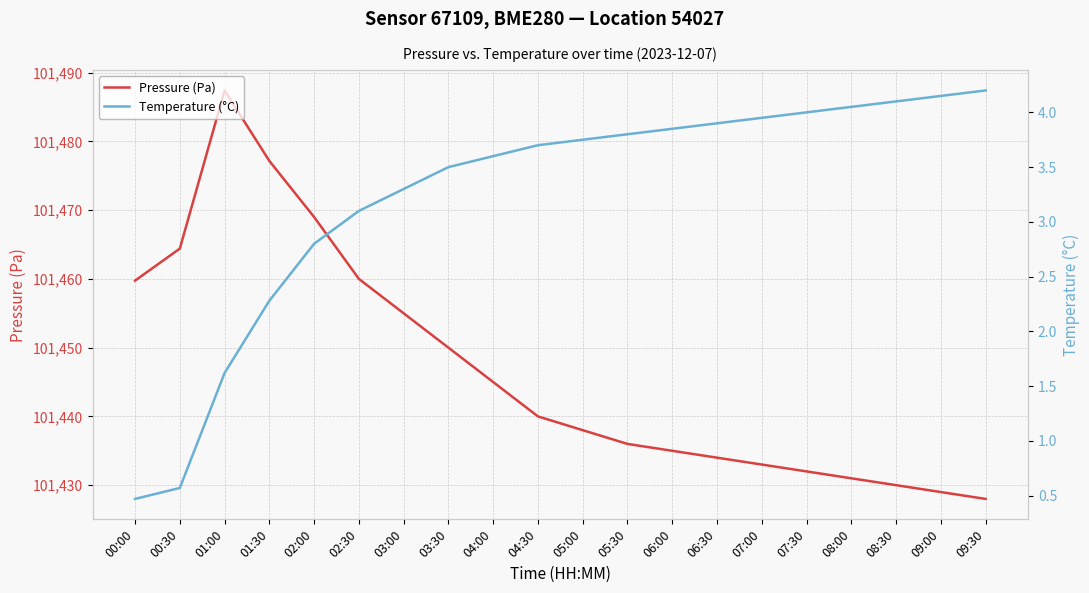

Rank the categories by Temperature (°C) value from lowest to highest.

00:00, 00:30, 01:00, 01:30, 02:00, 02:30, 03:00, 03:30, 04:00, 04:30, 05:00, 05:30, 06:00, 06:30, 07:00, 07:30, 08:00, 08:30, 09:00, 09:30